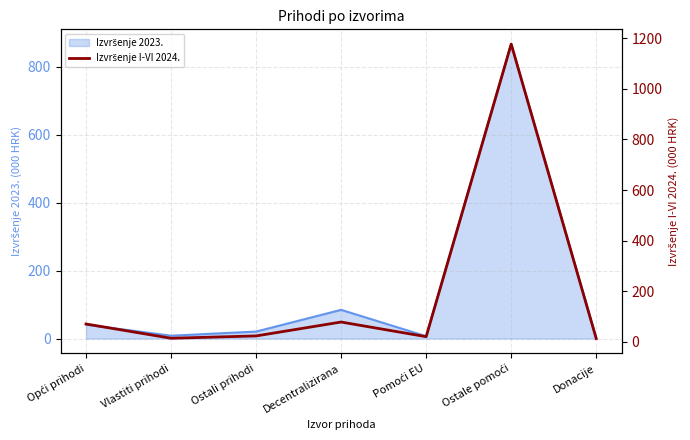

What position from the right is Pomoći EU?

3